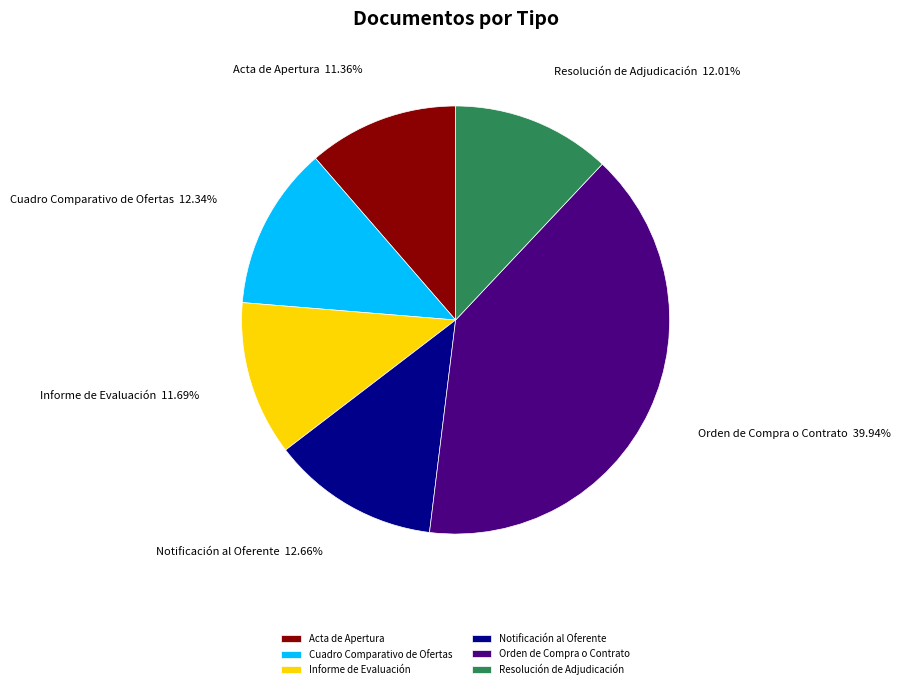

To the nearest percent, what is the combined percentage of Notificación al Oferente and Cuadro Comparativo de Ofertas?

25%